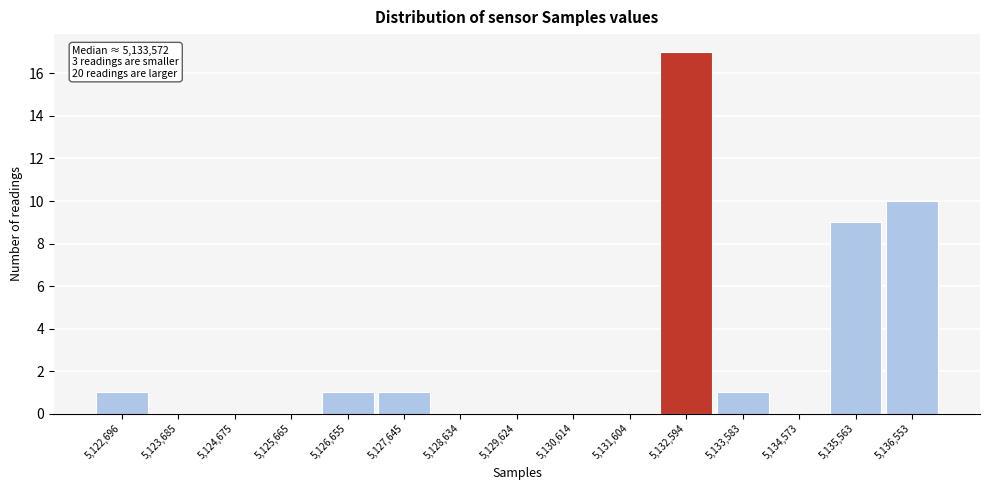

Reading left to right, what are all the values shown in this chart?

5,122,696=1	5,123,685=0	5,124,675=0	5,125,665=0	5,126,655=1	5,127,645=1	5,128,634=0	5,129,624=0	5,130,614=0	5,131,604=0	5,132,594=17	5,133,583=1	5,134,573=0	5,135,563=9	5,136,553=10